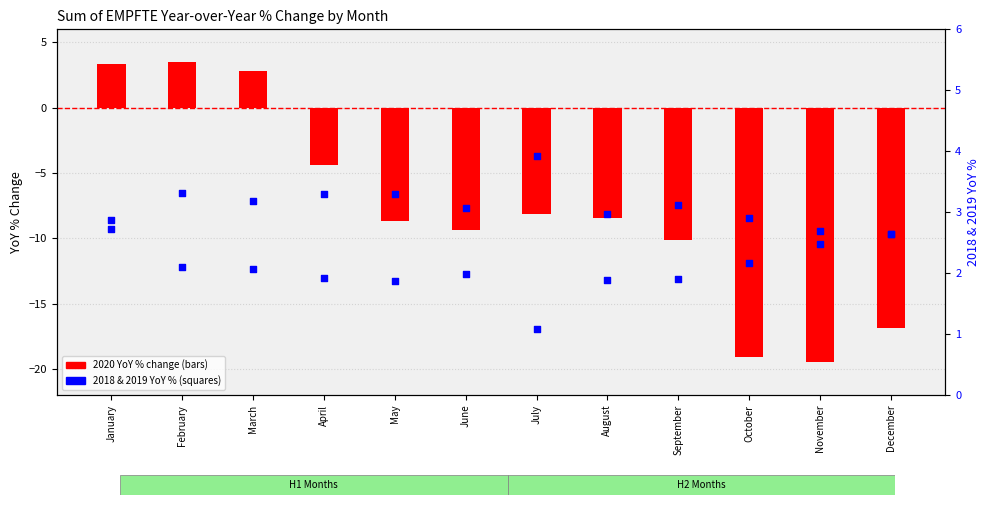

Which series contains the lowest Y value?

2020 YoY%